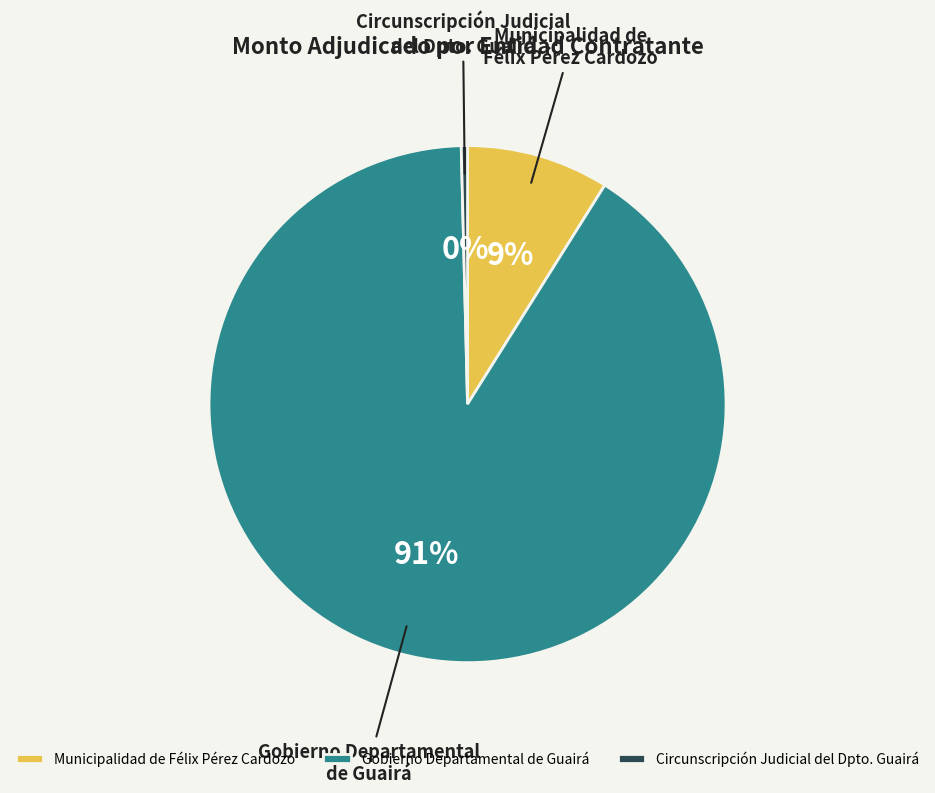

To the nearest percent, what is the combined percentage of Gobierno Departamental de Guairá and Circunscripción Judicial del Dpto. Guairá?

91%